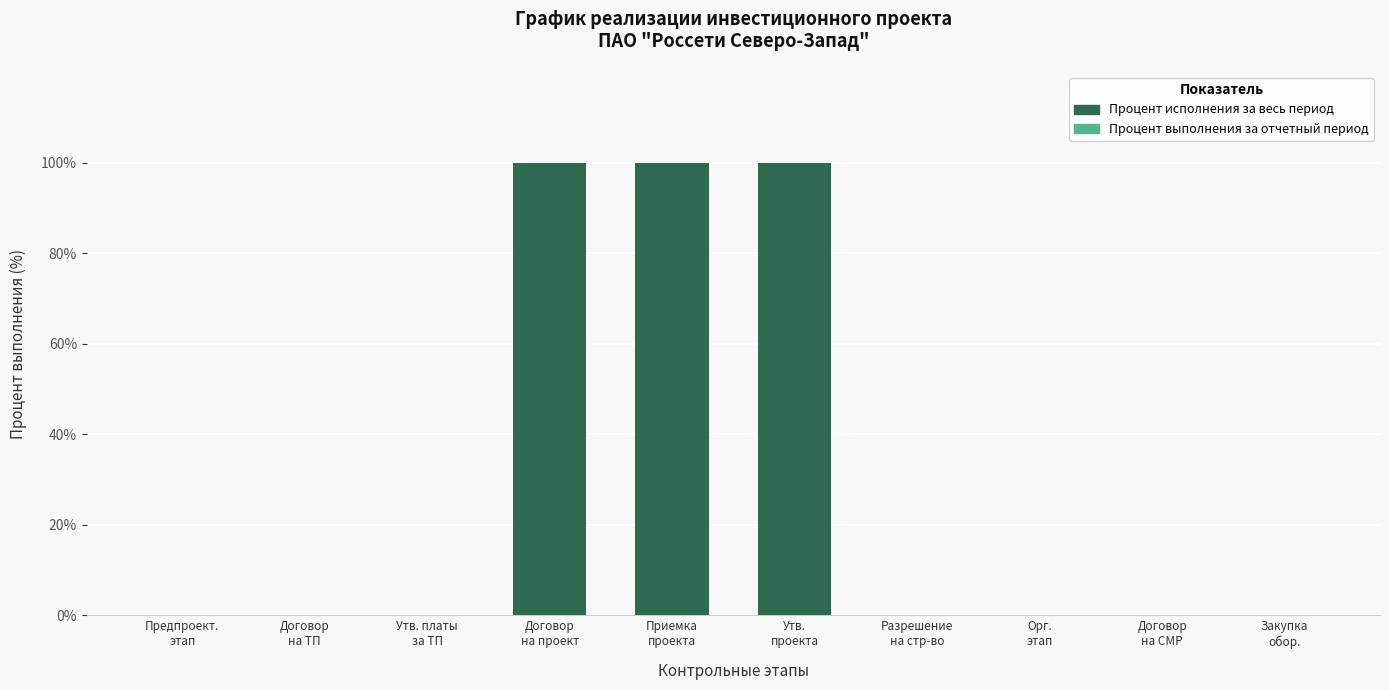

What is the sum of all values?

300